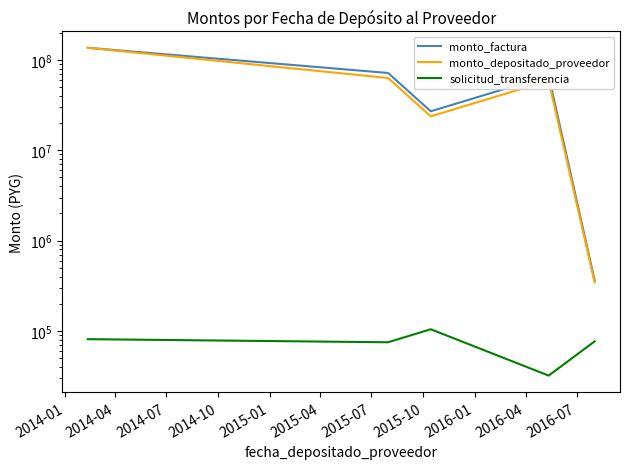

What is the lowest value of the monto_depositado_proveedor series?

345834